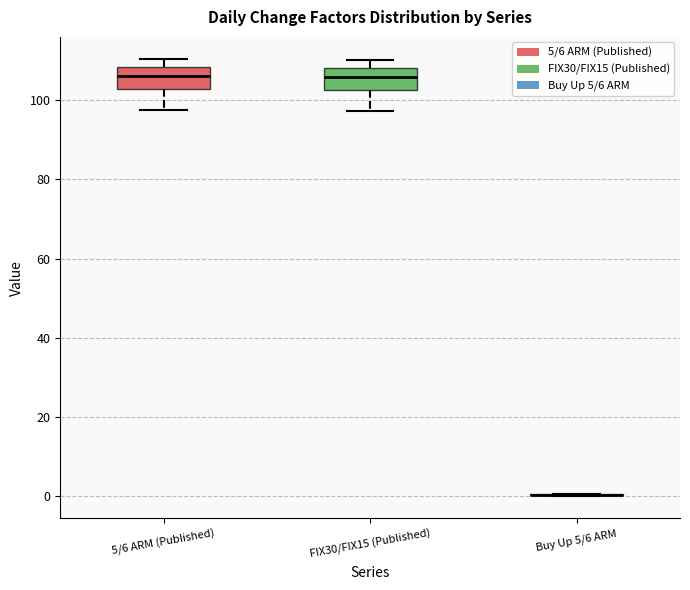

Reading left to right, read every box against the y-axis: the position of its median line, the range the box covers, and the ends of its whiskers. The values are not printed on the chart, so give them approximately, as read against the axis.

5/6 ARM (Published): median 106, box 102 to 108, whiskers 98 to 110
FIX30/FIX15 (Published): median 106, box 102 to 108, whiskers 98 to 110
Buy Up 5/6 ARM: box collapsed to a line at 0, whiskers 0 to 0